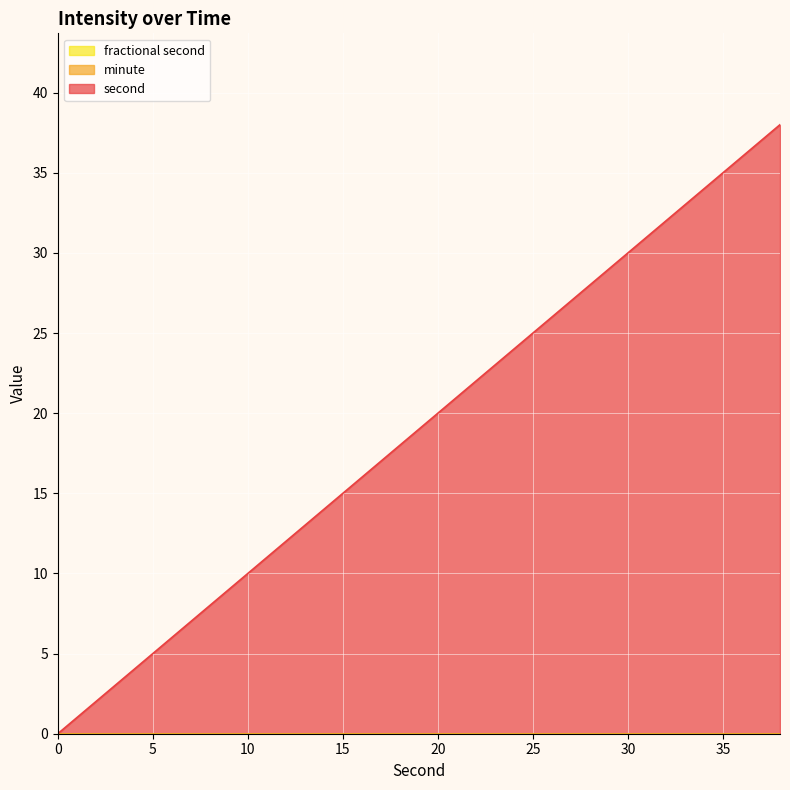

Which series changed the most between 10 and 12?

second